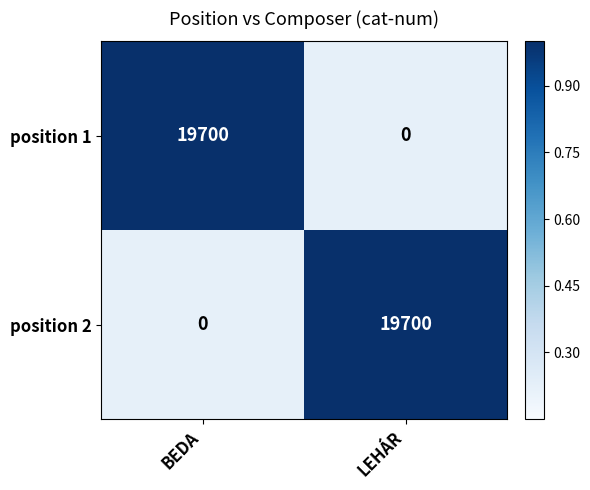

Rank the categories by position 1 value from highest to lowest.

BEDA, LEHÁR